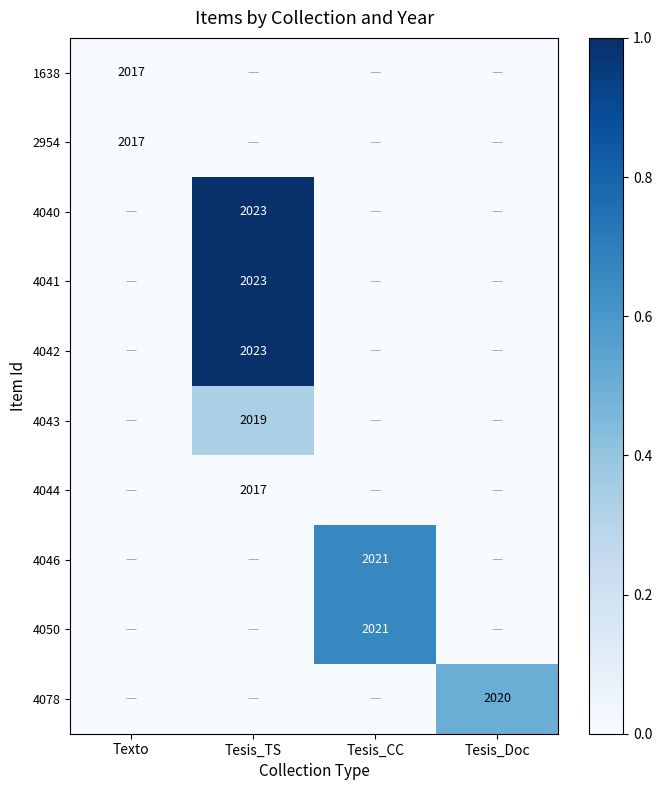

The 2954 series shows 2017 at Texto. True or false?

True